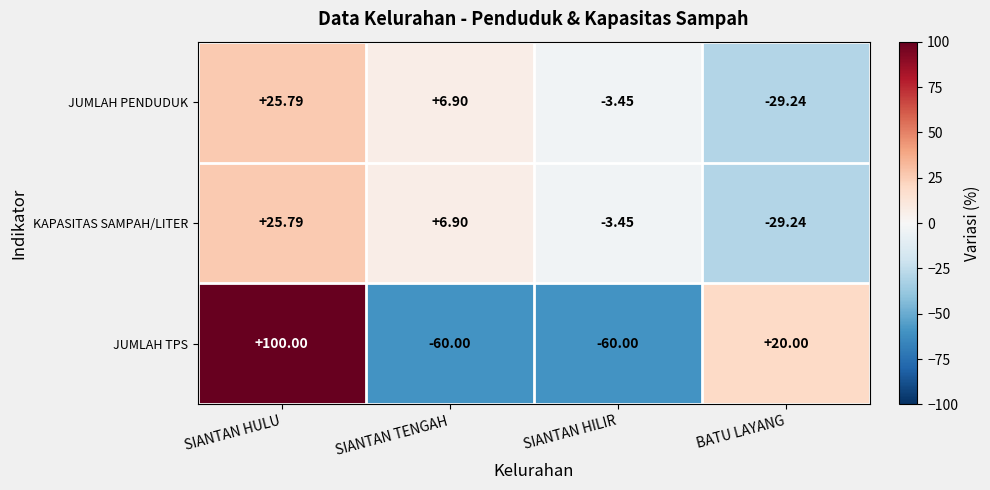

How many data points does each series have?

4